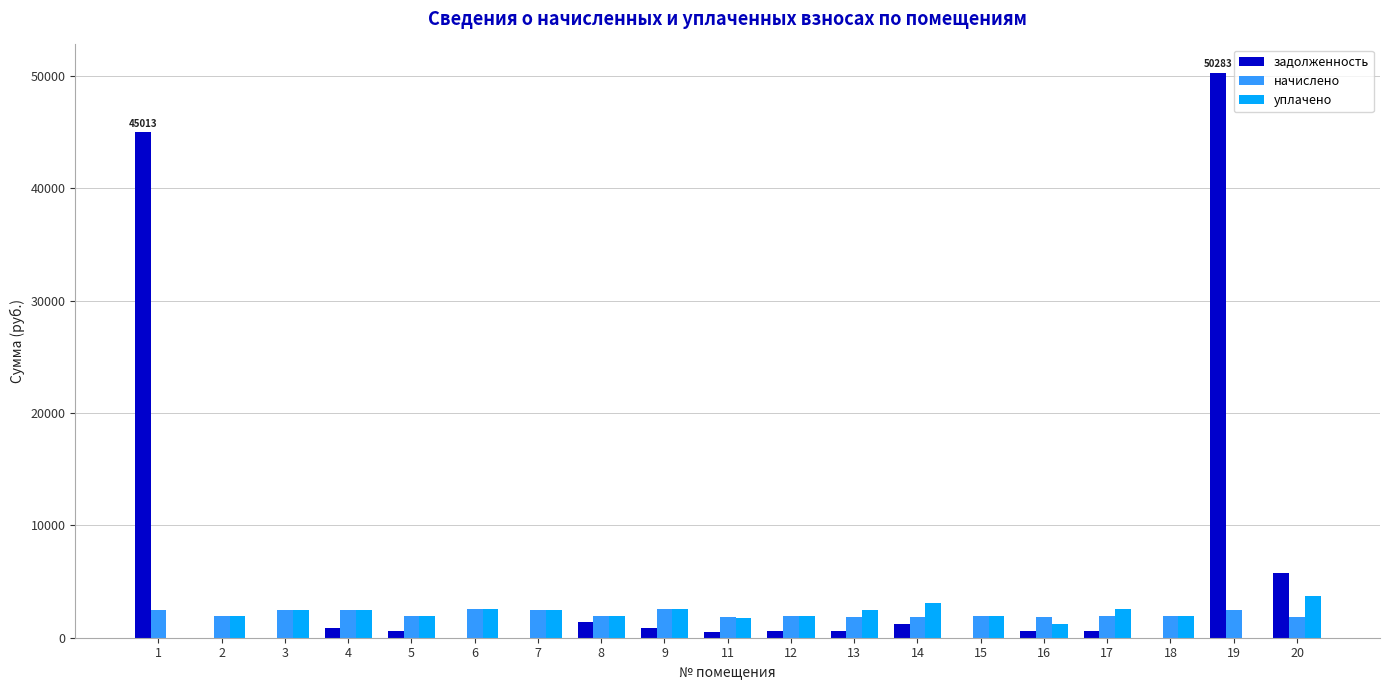

The value of уплачено at 2 is 1939.3. True or false?

True